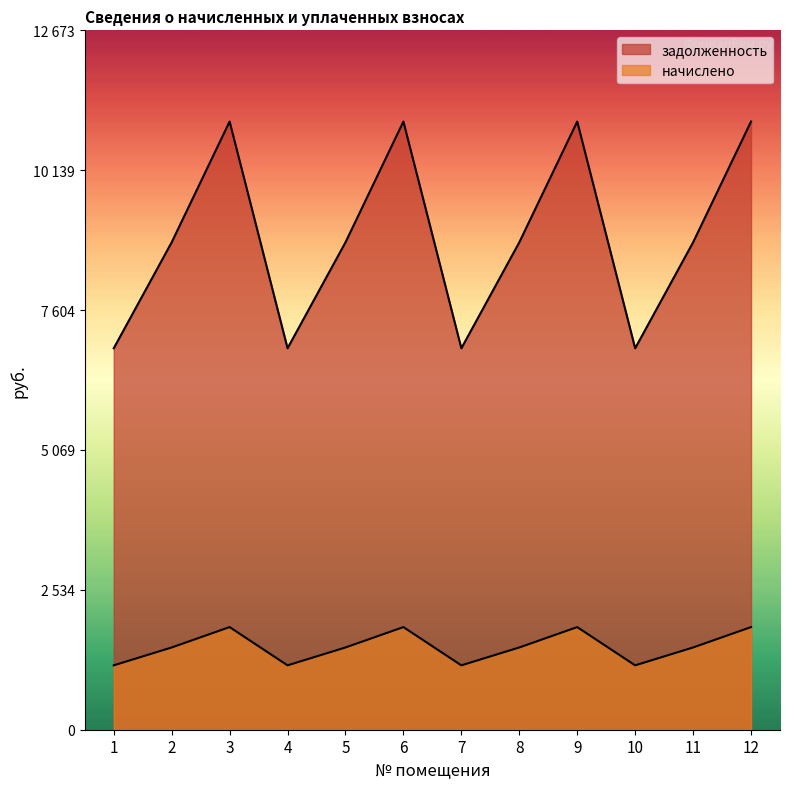

Between 7 and 2, which is larger?

2